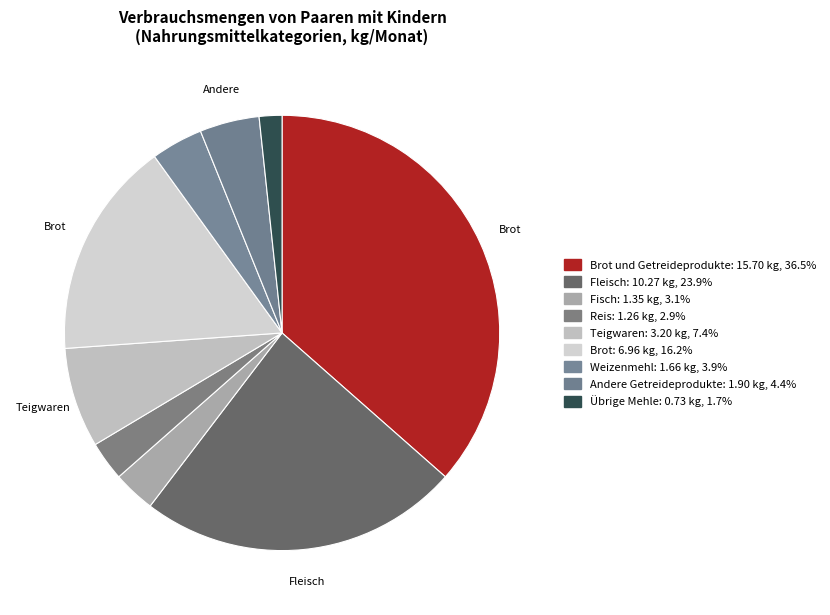

How many segments does this pie chart have?

9